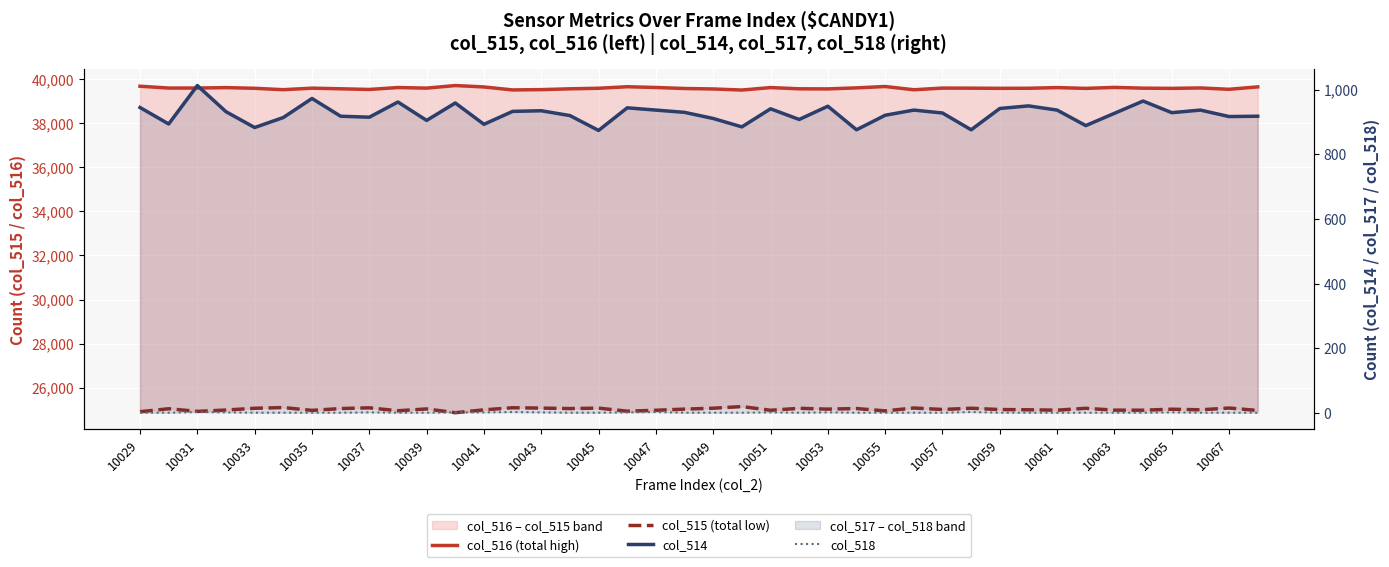

Which series has the largest total across all categories?

col_516 (total high)